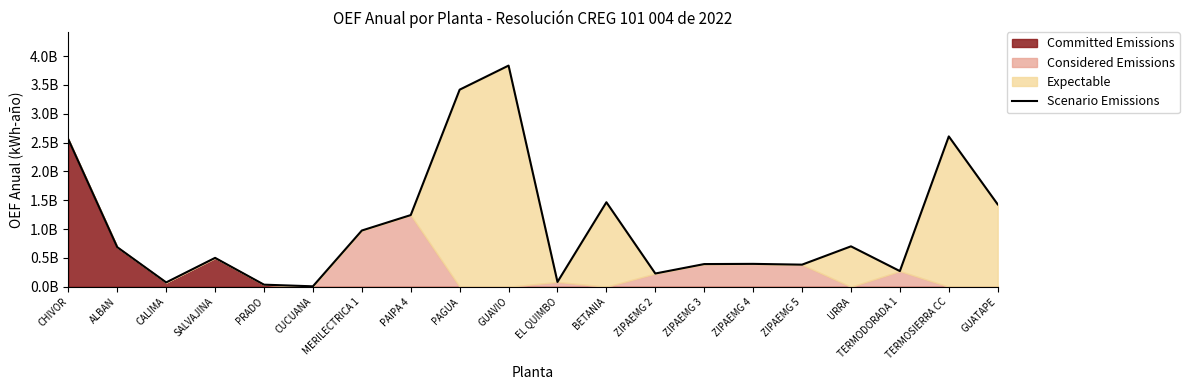

What is the value of the 2nd point from the left?

685852308.9